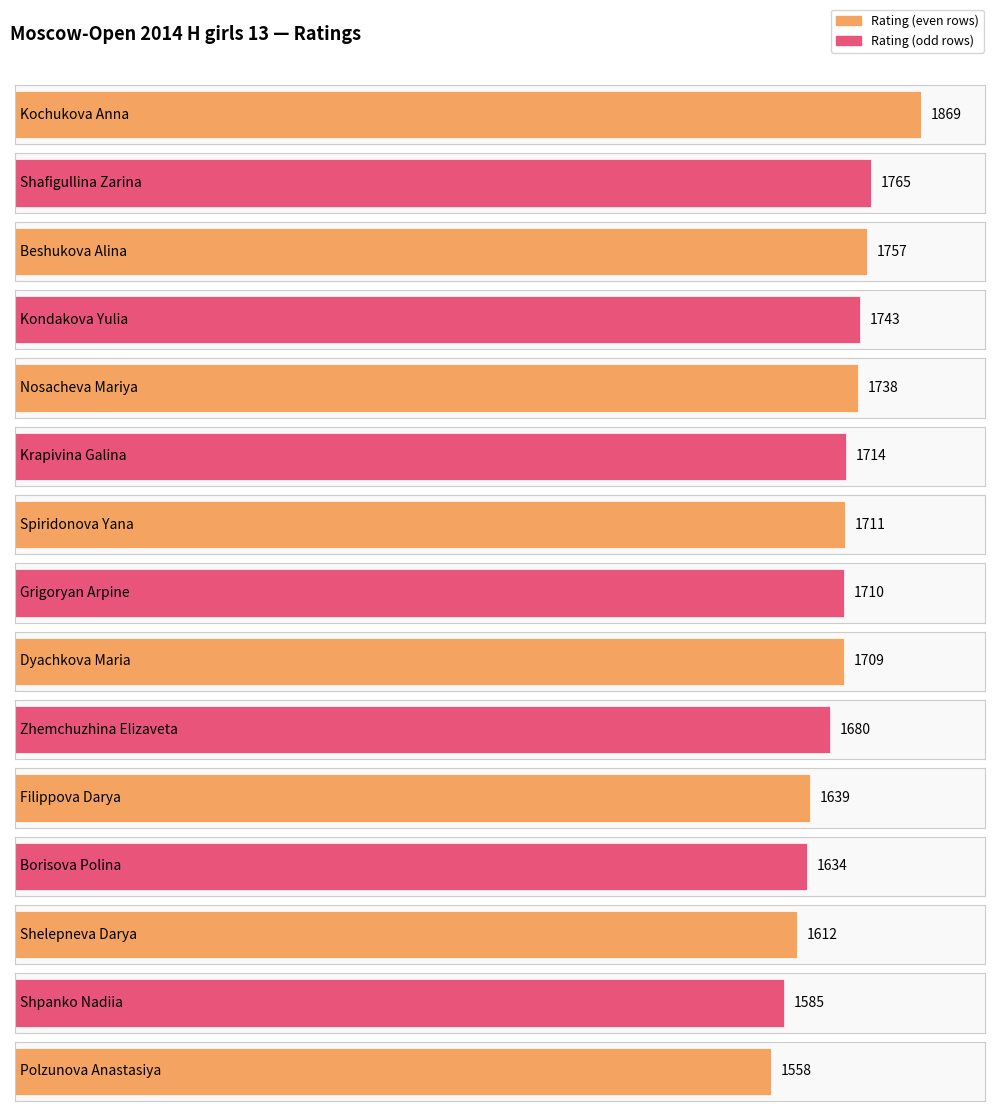

What is the minimum value shown in the chart?

1558